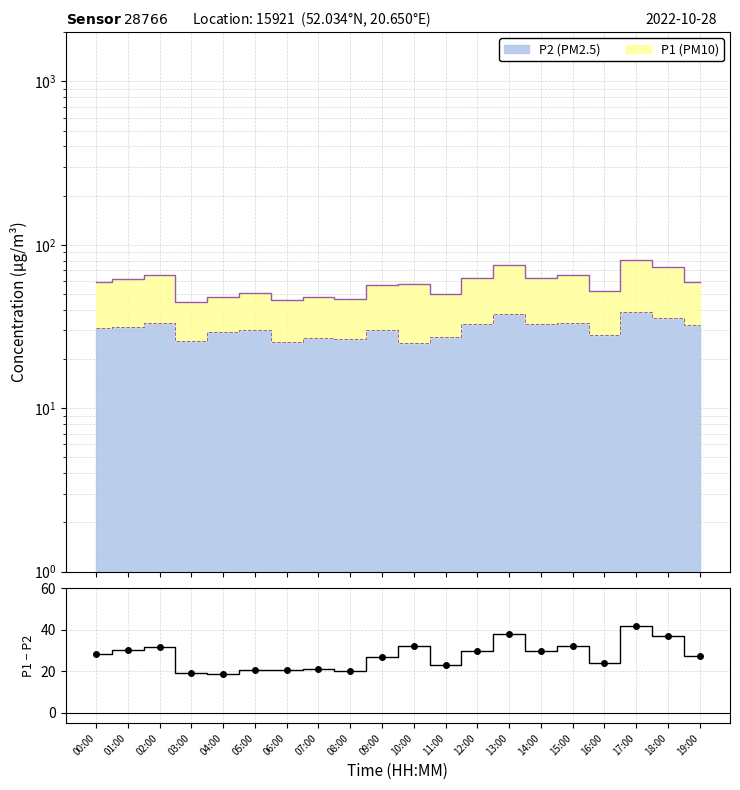

Rank the categories by value from highest to lowest.

17:00, 13:00, 18:00, 10:00, 15:00, 02:00, 01:00, 14:00, 12:00, 00:00, 19:00, 09:00, 16:00, 11:00, 07:00, 05:00, 06:00, 08:00, 03:00, 04:00